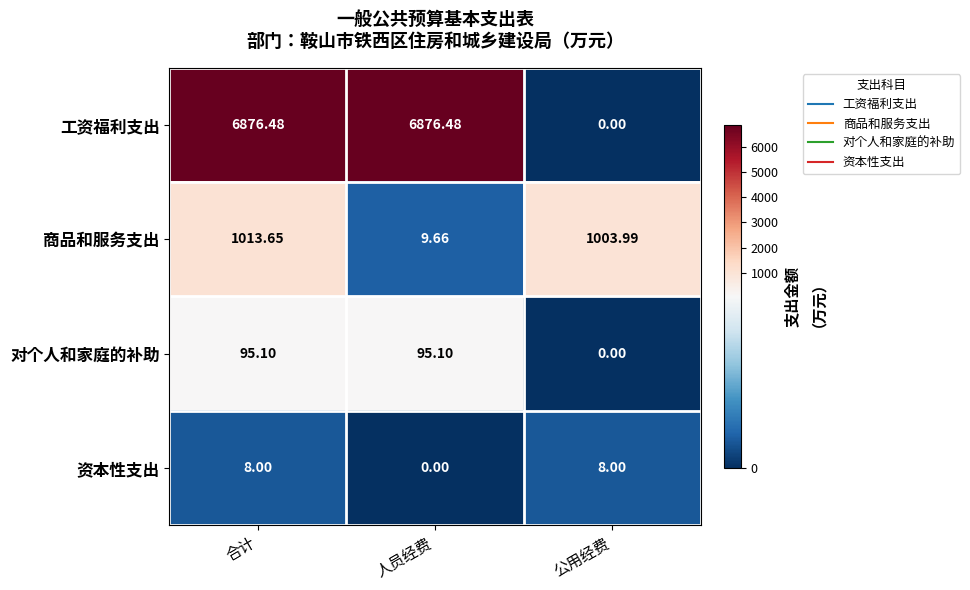

Where does the 工资福利支出 series first go above 6876?

合计